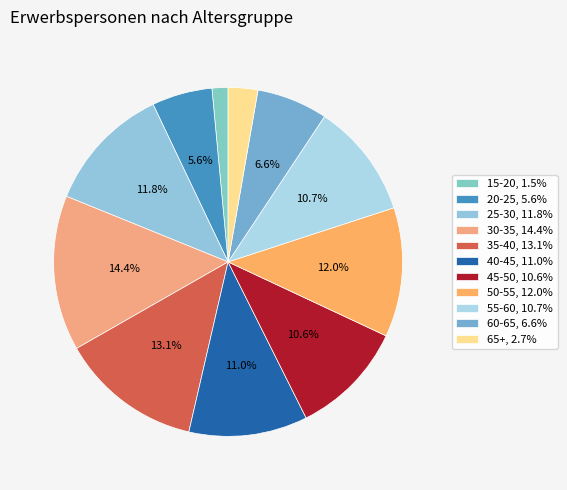

What percentage is the 30-35 slice, to the nearest percent?

14%